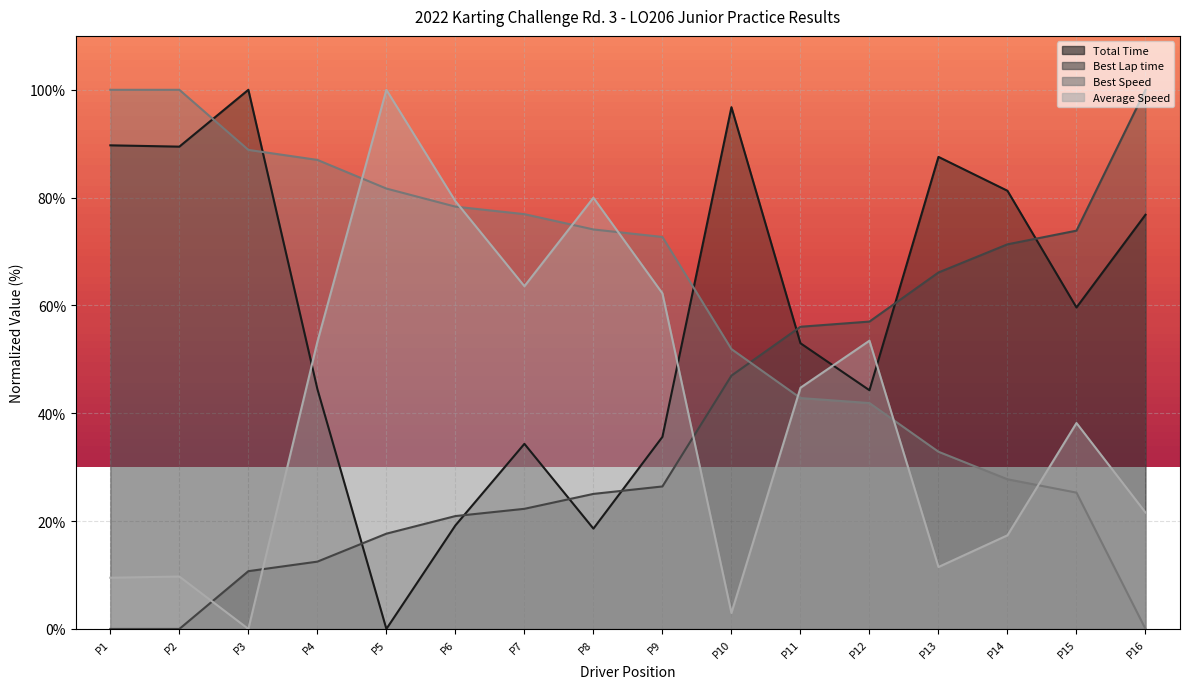

The value of Total Time at P10 is 96.8. True or false?

True